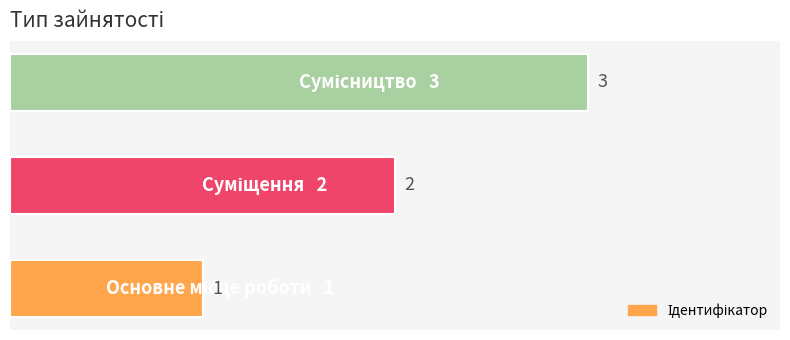

What is the sum of all values?

6